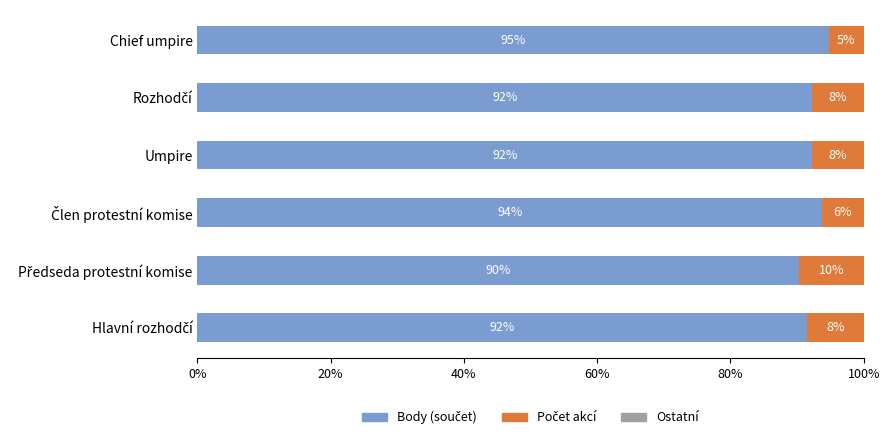

Which series has the largest total across all categories?

Body (součet)